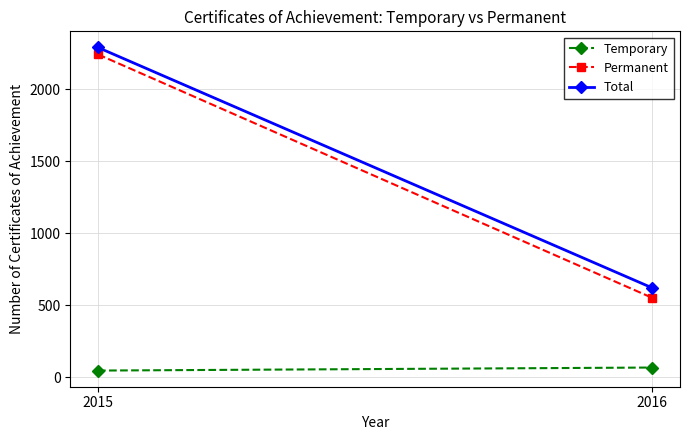

Which category has the highest value across all series?

2015